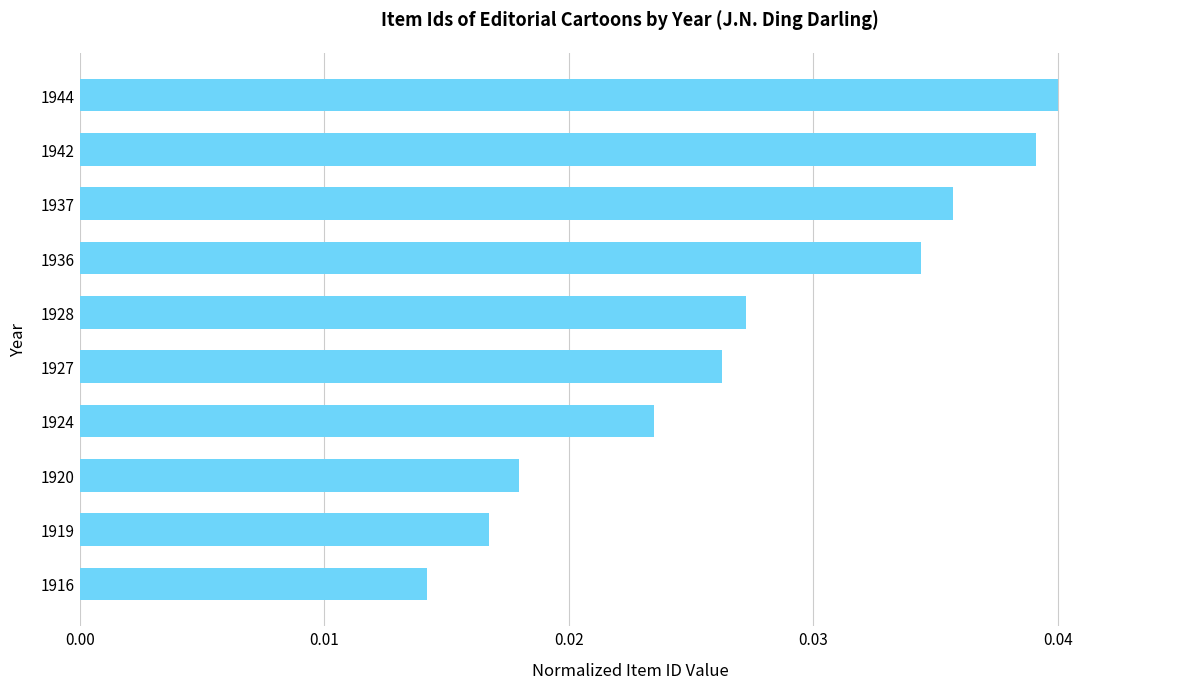

At which category does the chart reach its minimum across all series?

1916